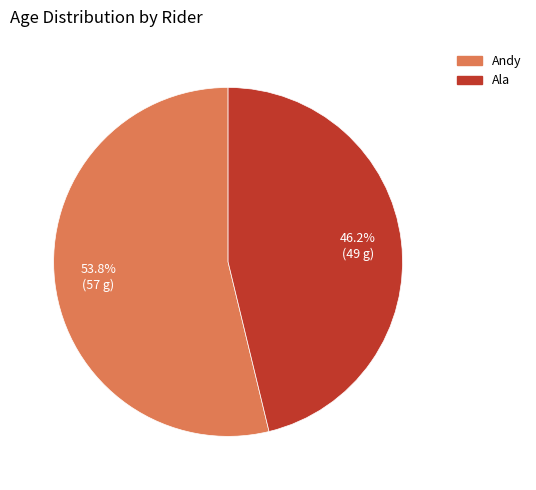

What is the ratio of the value at Ala to the value at Andy?

0.9